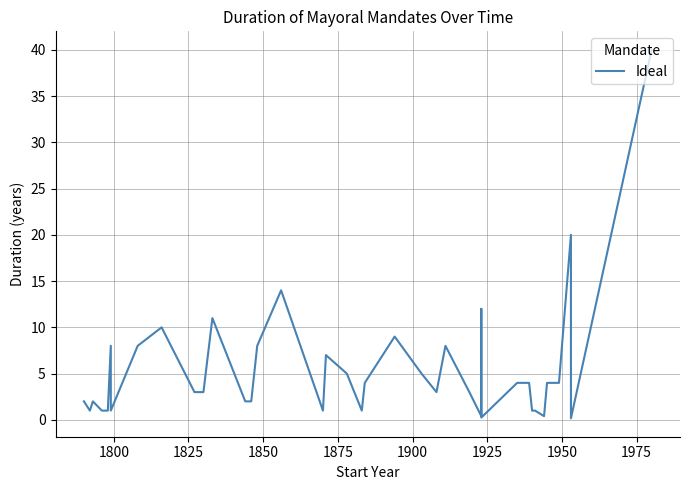

How many values are below 4?

18